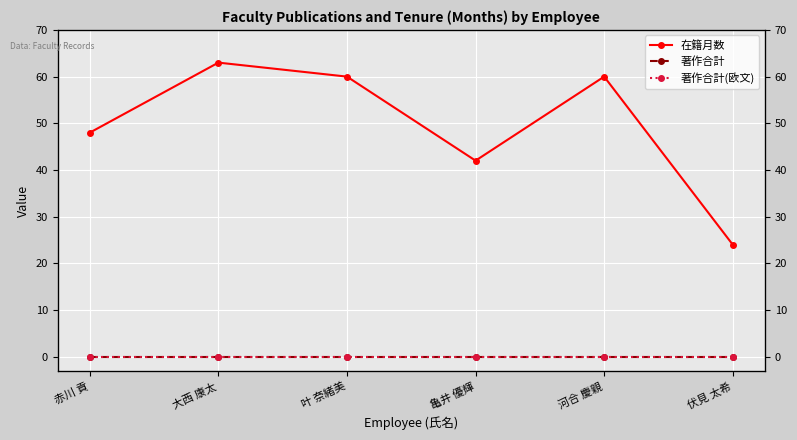

At which category is the sum across all series the highest?

大西 康太